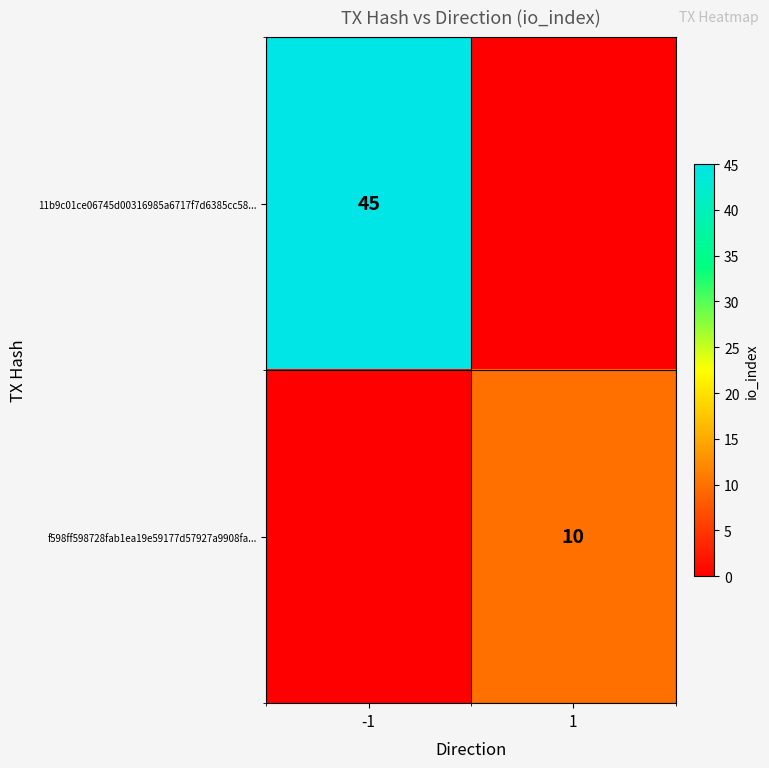

True or false: f598ff598728fab1ea19e59177d57927a9908fa... has a value of 10 at 1.

True